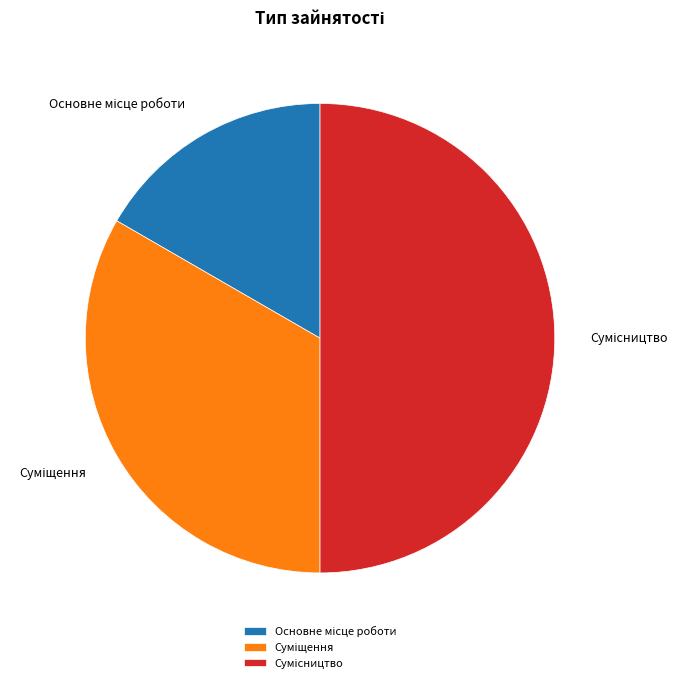

Which category has the smallest portion of the pie?

Основне місце роботи